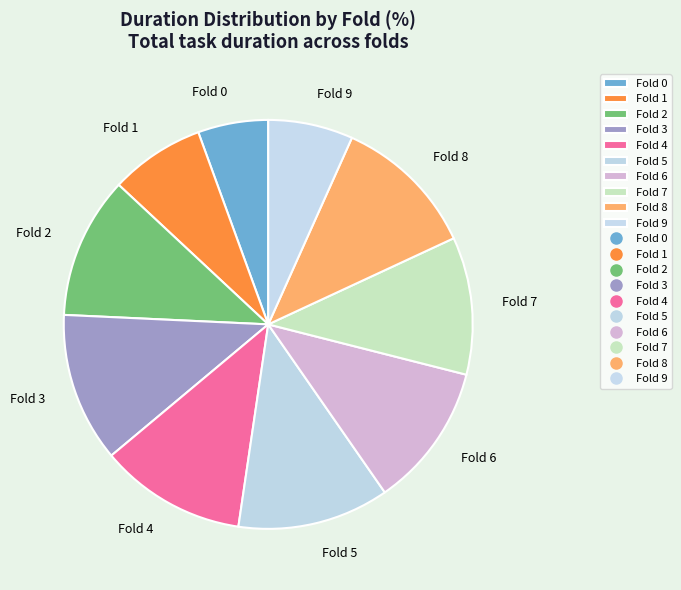

What is the smallest slice in the pie chart?

Fold 0